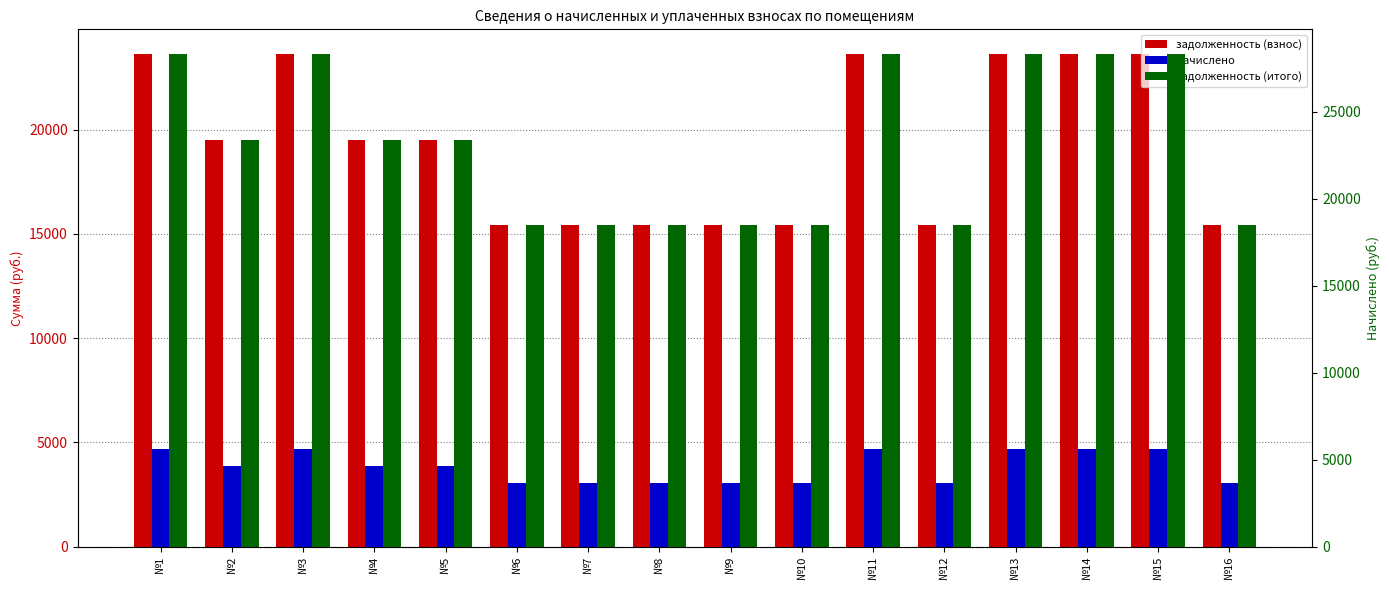

Between №1 and №8, which series saw the biggest shift?

задолженность (итого)